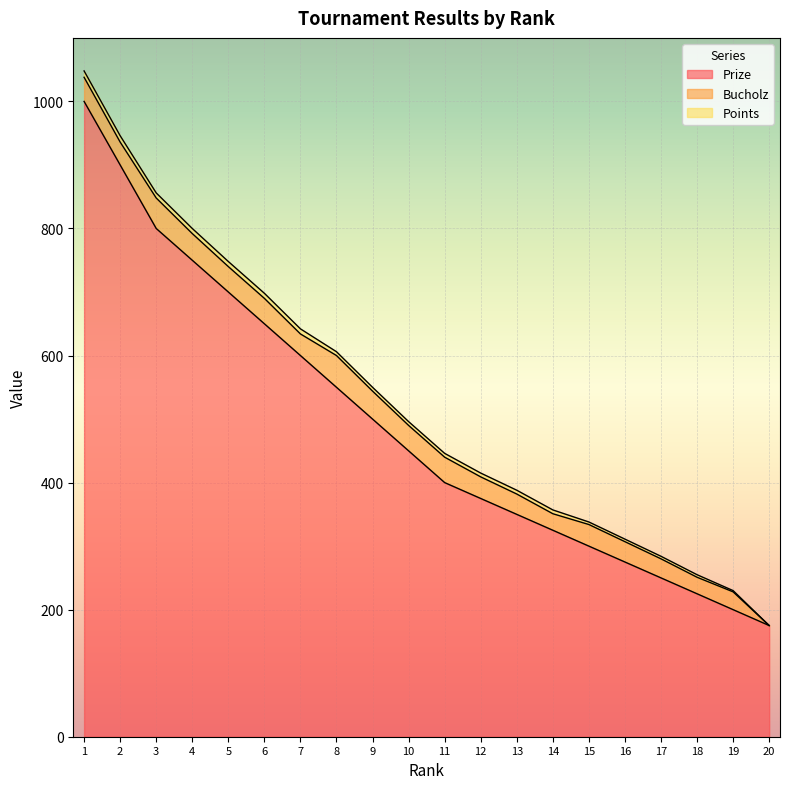

What is the minimum value for Prize?

175